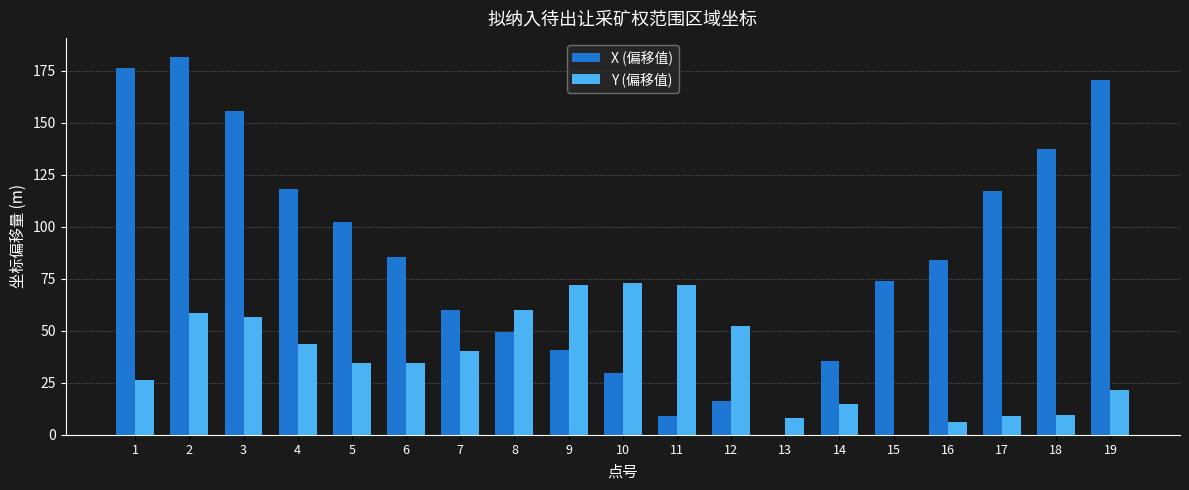

What is the maximum value shown in the chart?

181.8